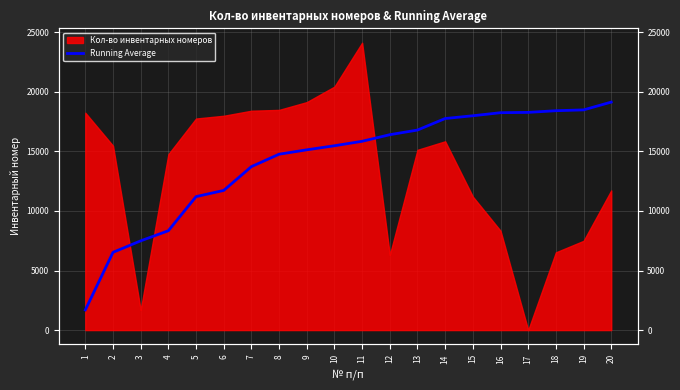

True or false: the data shows 4843 at 3.

False